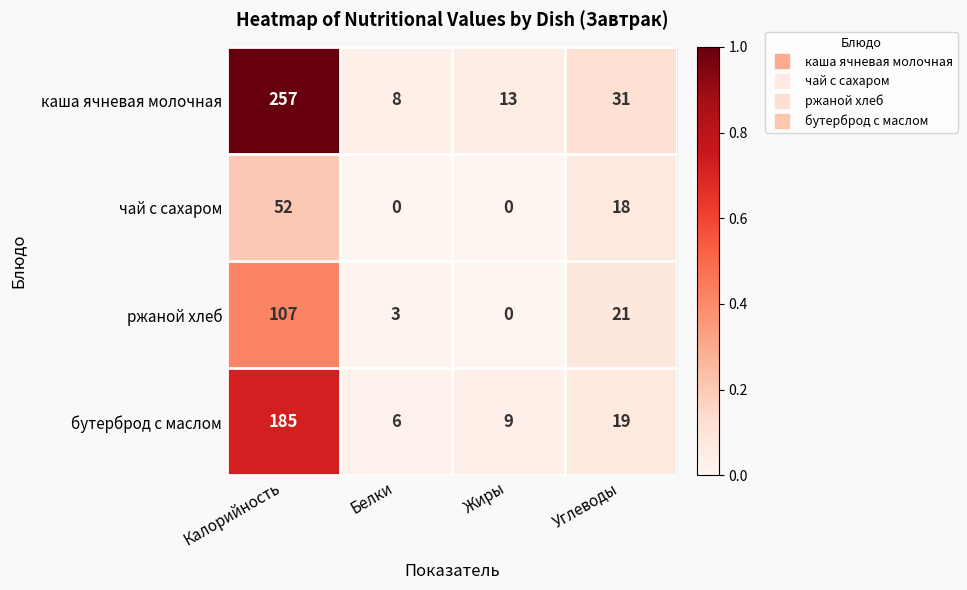

List the series in order of their peak value, lowest first.

чай с сахаром, ржаной хлеб, бутерброд с маслом, каша ячневая молочная